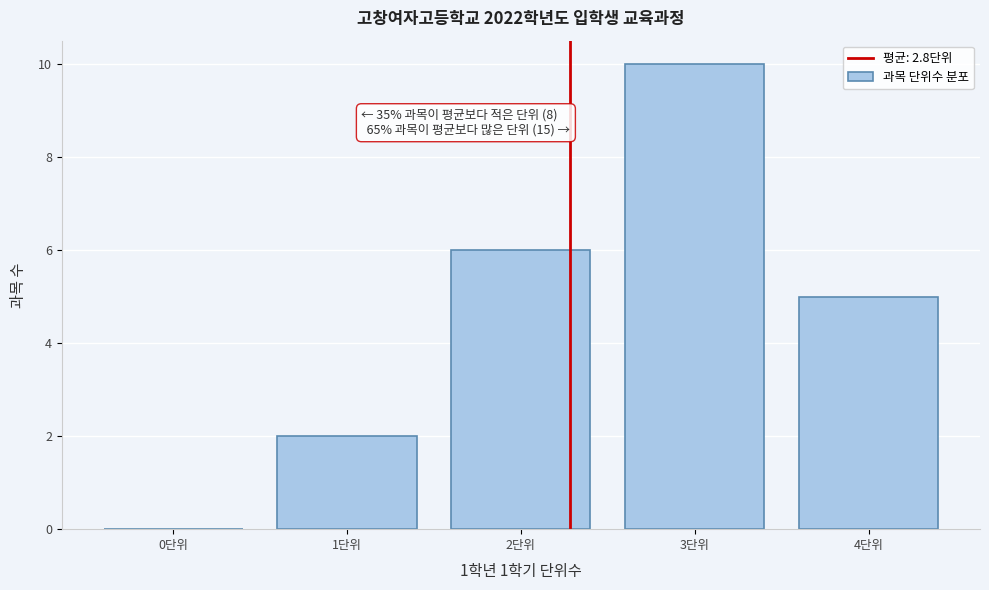

Reading left to right, extract all data points from this chart.

0단위=0	1단위=2	2단위=6	3단위=10	4단위=5